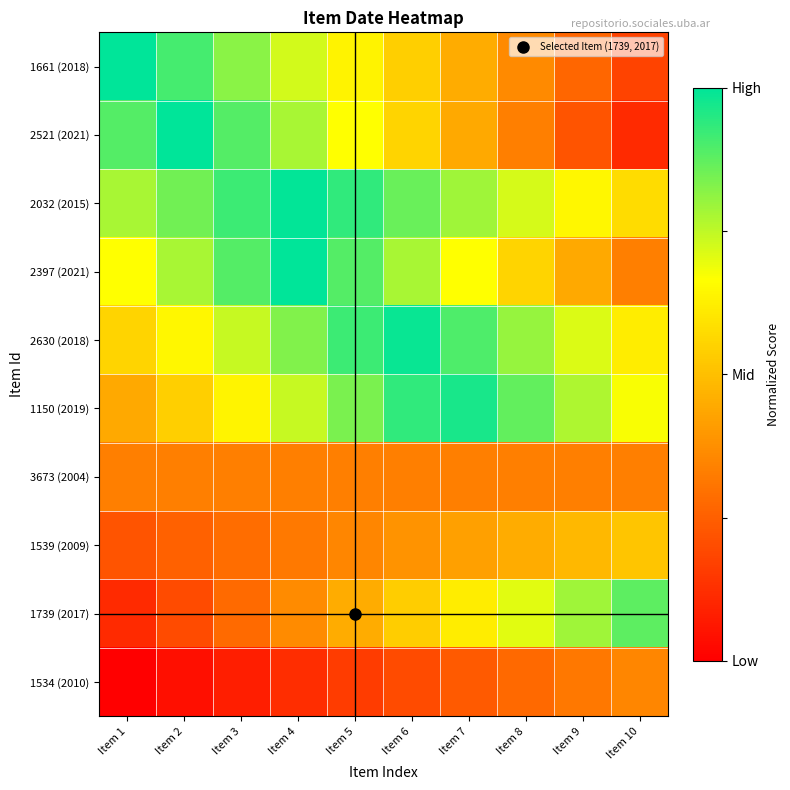

Reading left to right, extract all data points from this chart.

1661 (2018): Item 1=1.0	Item 2=0.9	Item 3=0.8	Item 4=0.7	Item 5=0.6	Item 6=0.5	Item 7=0.5	Item 8=0.4	Item 9=0.3	Item 10=0.2
2521 (2021): Item 1=0.9	Item 2=1.0	Item 3=0.9	Item 4=0.8	Item 5=0.7	Item 6=0.6	Item 7=0.4	Item 8=0.3	Item 9=0.2	Item 10=0.1
2032 (2015): Item 1=0.8	Item 2=0.8	Item 3=0.9	Item 4=1.0	Item 5=0.9	Item 6=0.9	Item 7=0.8	Item 8=0.7	Item 9=0.6	Item 10=0.6
2397 (2021): Item 1=0.7	Item 2=0.8	Item 3=0.9	Item 4=1.0	Item 5=0.9	Item 6=0.8	Item 7=0.7	Item 8=0.6	Item 9=0.4	Item 10=0.3
2630 (2018): Item 1=0.6	Item 2=0.6	Item 3=0.7	Item 4=0.8	Item 5=0.9	Item 6=1.0	Item 7=0.9	Item 8=0.8	Item 9=0.7	Item 10=0.6
1150 (2019): Item 1=0.4	Item 2=0.5	Item 3=0.6	Item 4=0.7	Item 5=0.8	Item 6=0.9	Item 7=1.0	Item 8=0.9	Item 9=0.8	Item 10=0.7
3673 (2004): Item 1=0.3	Item 2=0.3	Item 3=0.3	Item 4=0.3	Item 5=0.3	Item 6=0.3	Item 7=0.3	Item 8=0.3	Item 9=0.3	Item 10=0.3
1539 (2009): Item 1=0.2	Item 2=0.3	Item 3=0.3	Item 4=0.3	Item 5=0.4	Item 6=0.4	Item 7=0.4	Item 8=0.5	Item 9=0.5	Item 10=0.5
1739 (2017): Item 1=0.1	Item 2=0.2	Item 3=0.3	Item 4=0.4	Item 5=0.5	Item 6=0.5	Item 7=0.6	Item 8=0.7	Item 9=0.8	Item 10=0.9
1534 (2010): Item 1=0.0	Item 2=0.0	Item 3=0.1	Item 4=0.1	Item 5=0.2	Item 6=0.2	Item 7=0.2	Item 8=0.3	Item 9=0.3	Item 10=0.4